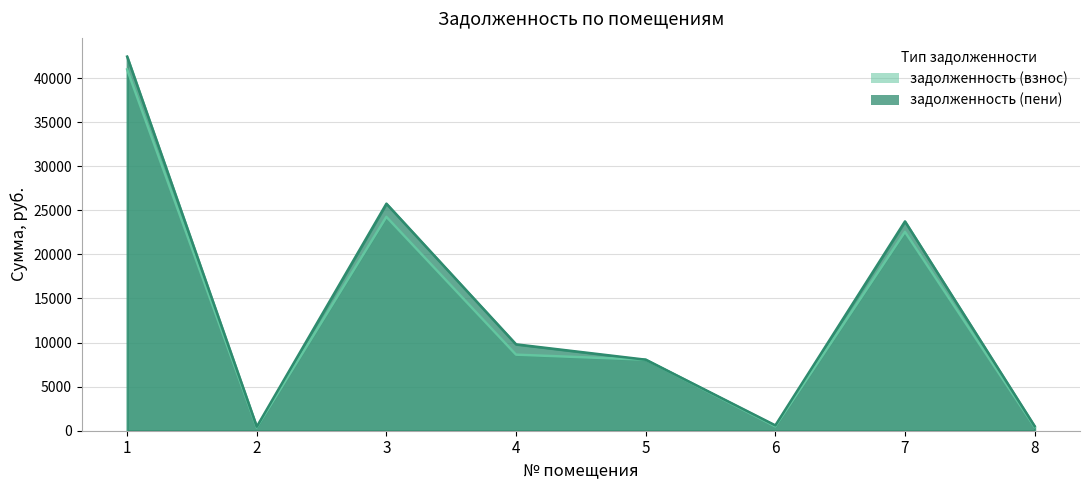

True or false: задолженность (взнос) has more than 0 points higher than both neighbors.

True